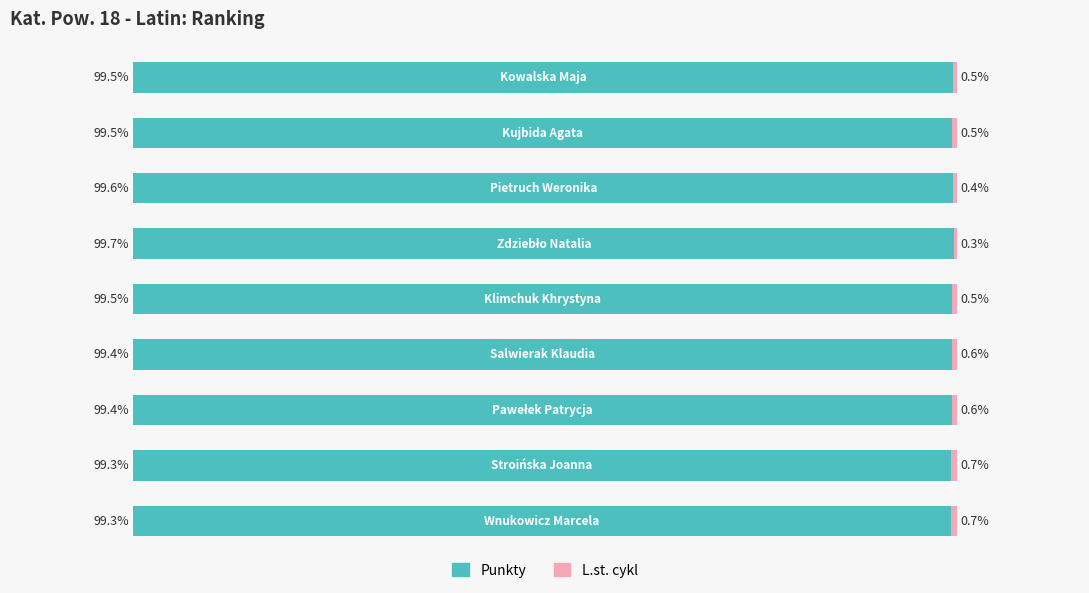

How many bars are there in each group?

2